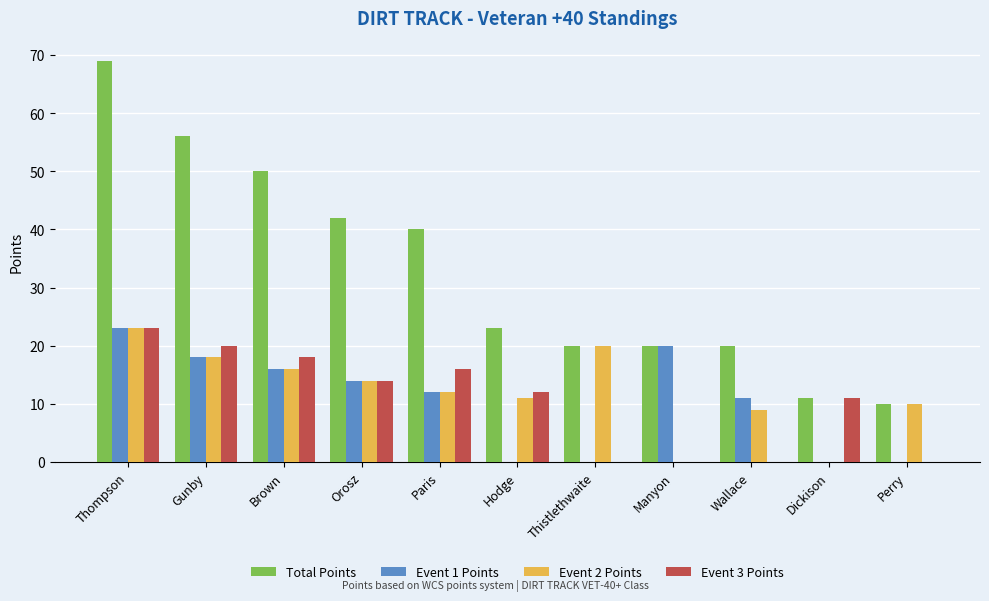

What is the highest value of the Total Points series?

69